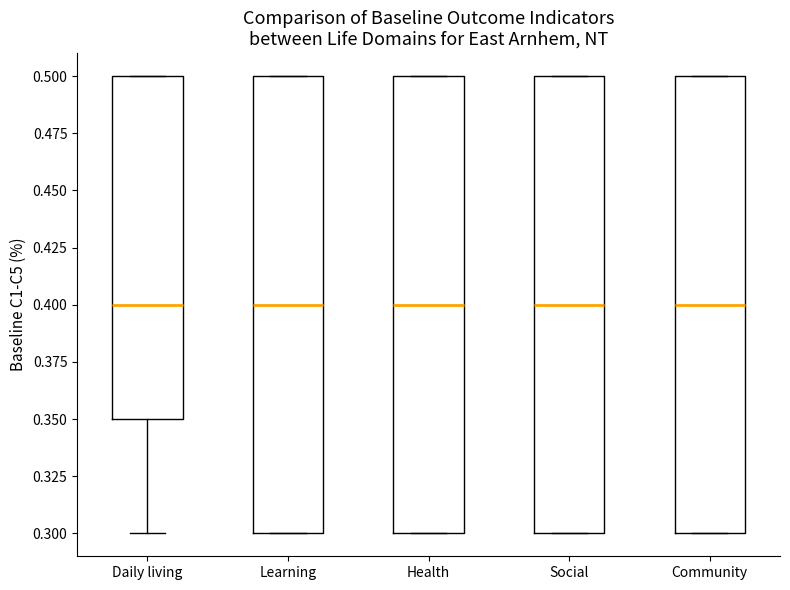

Reading left to right, transcribe this box plot: for each box, give where its median line is, the range the box spans, and where its two whiskers end, as read against the y-axis. The values are not printed on the chart, so give them approximately, as read against the axis.

Daily living: median 0.40, box 0.35 to 0.50, whiskers 0.30 to 0.50
Learning: median 0.40, box 0.30 to 0.50, whiskers 0.30 to 0.50
Health: median 0.40, box 0.30 to 0.50, whiskers 0.30 to 0.50
Social: median 0.40, box 0.30 to 0.50, whiskers 0.30 to 0.50
Community: median 0.40, box 0.30 to 0.50, whiskers 0.30 to 0.50